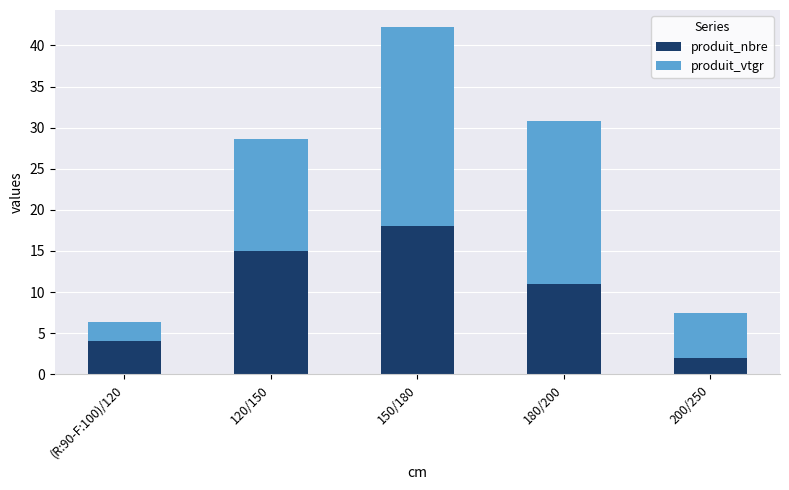

The value of produit_nbre at 120/150 is 15.0. True or false?

True